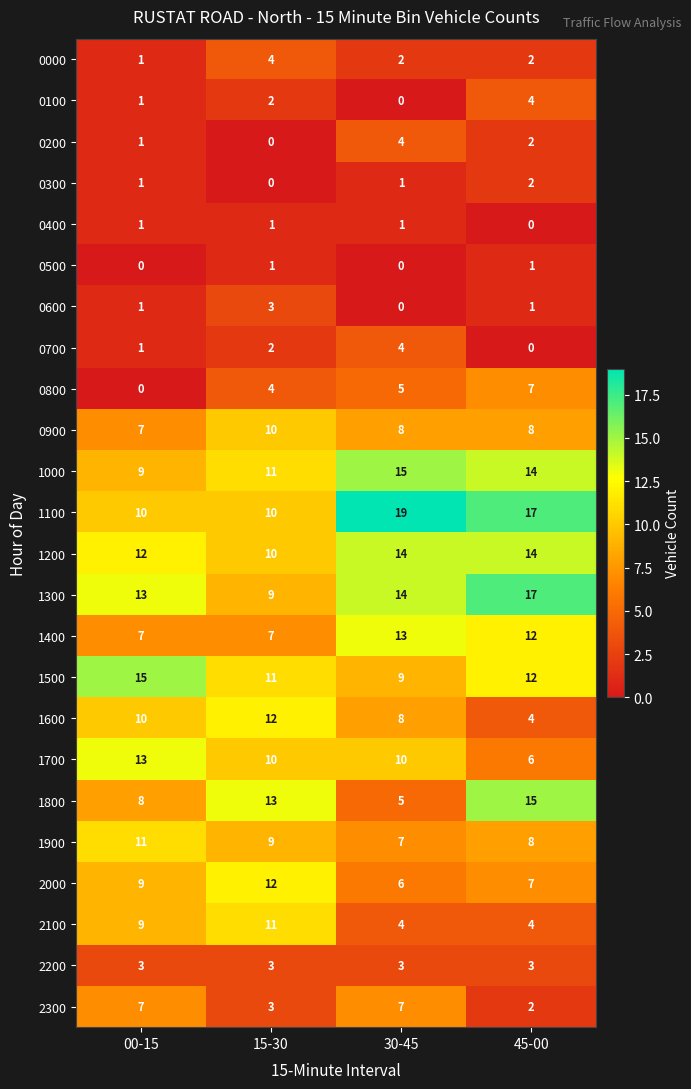

Which series has the largest total across all categories?

1100